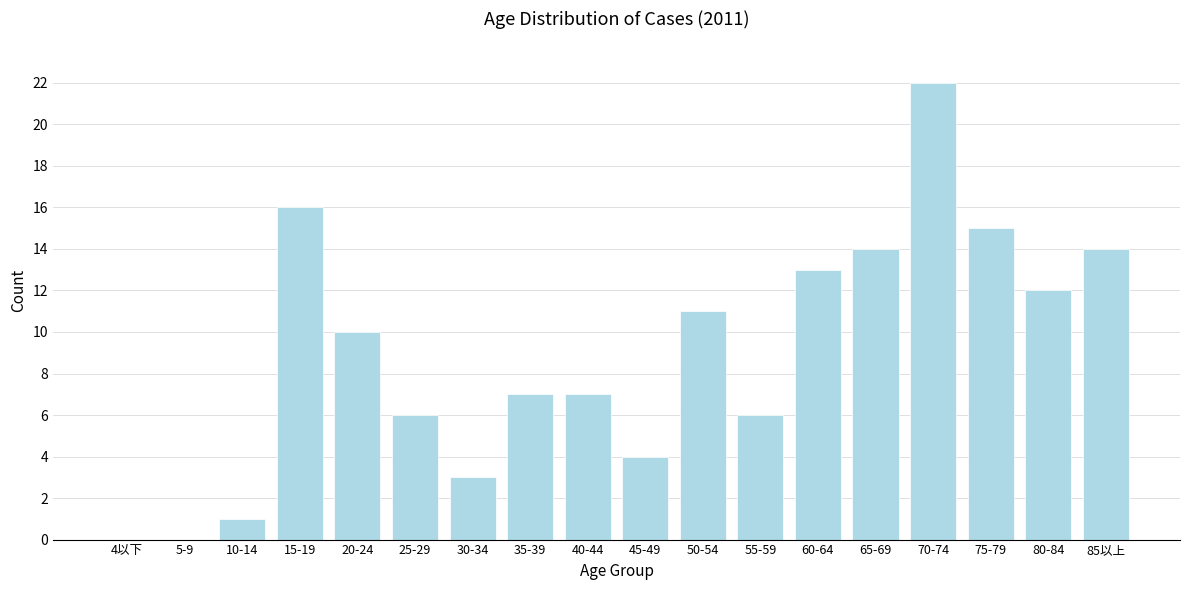

Reading right to left, list all the values displayed in this chart.

85以上=14	80-84=12	75-79=15	70-74=22	65-69=14	60-64=13	55-59=6	50-54=11	45-49=4	40-44=7	35-39=7	30-34=3	25-29=6	20-24=10	15-19=16	10-14=1	5-9=0	4以下=0